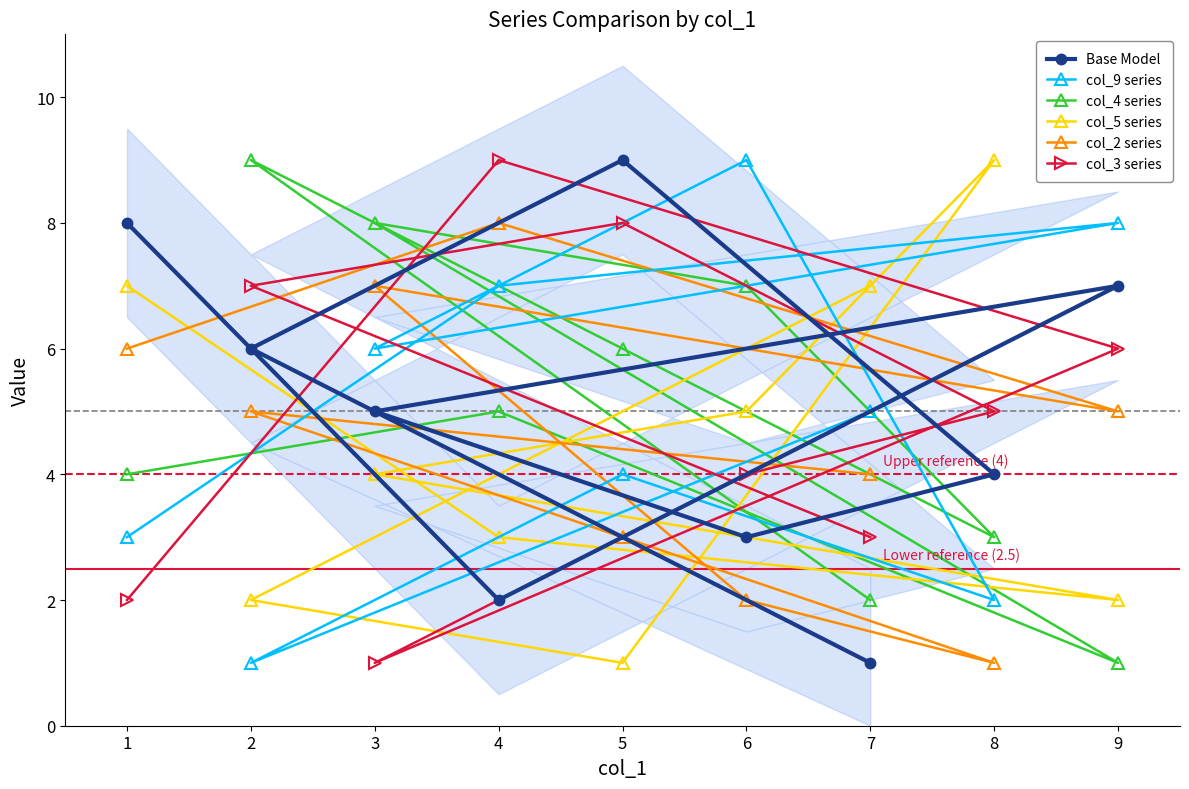

Which category has the highest value in the col_9 series series?

6